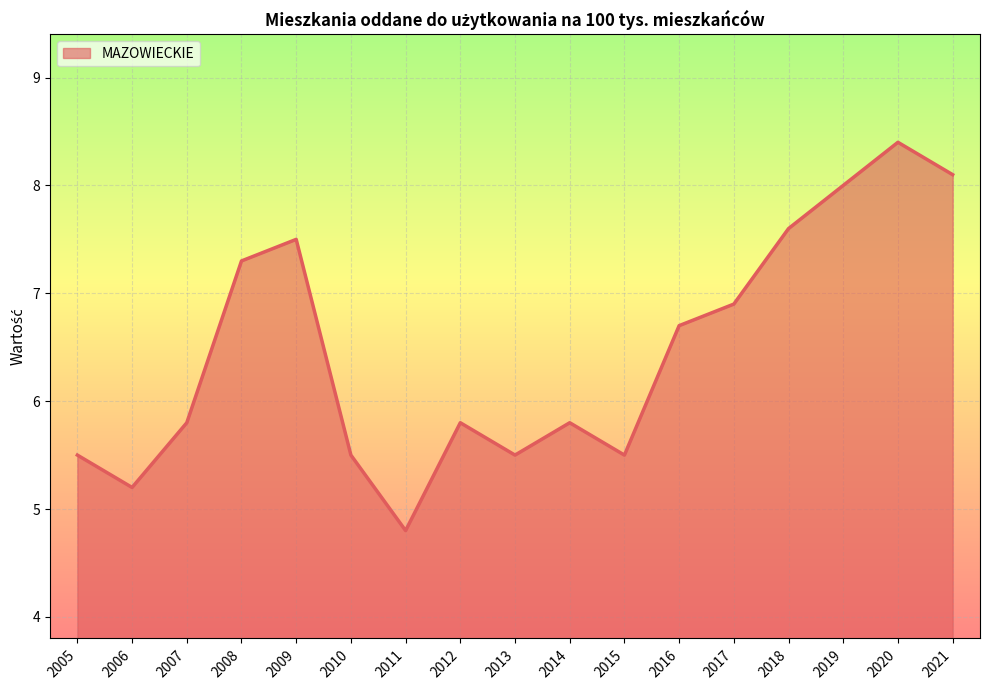

What is the difference between the second highest and second lowest values?

2.9